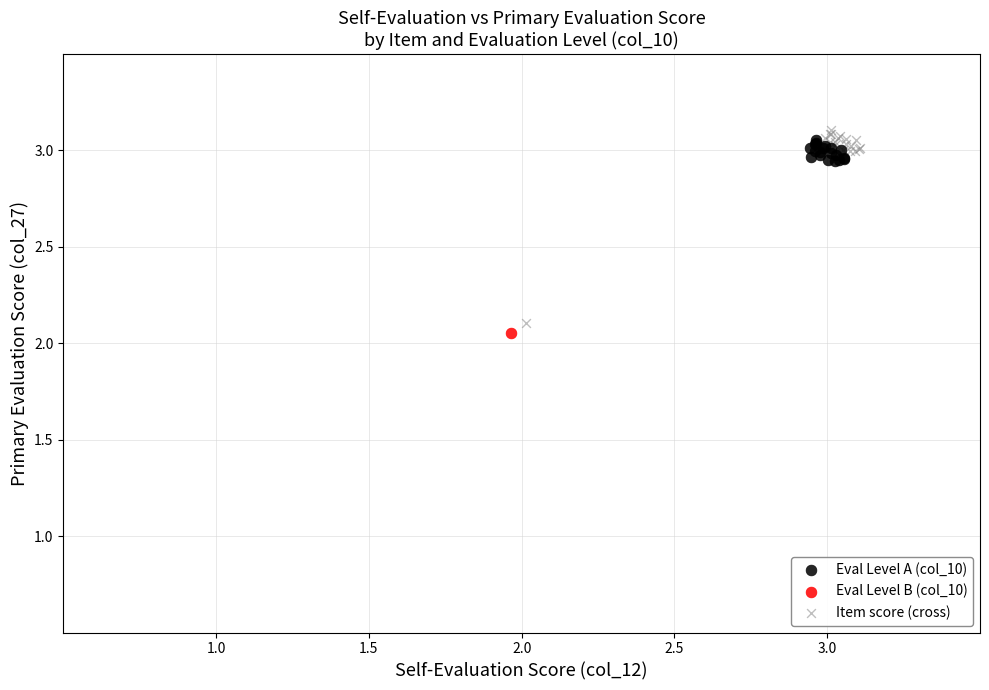

What are all the series names shown in the legend?

Eval Level A (col_10), Eval Level B (col_10), Item score (cross)